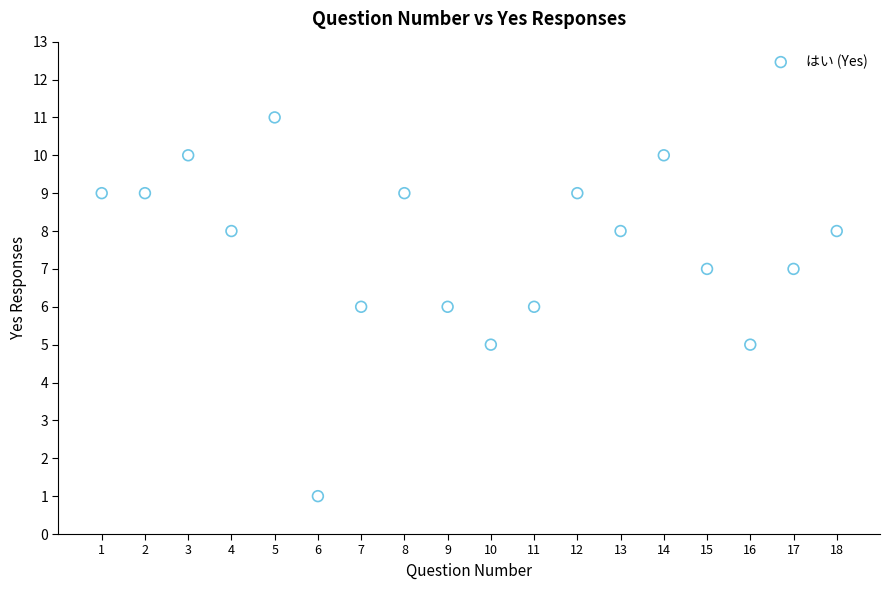

What is the range of X values (max minus min)?

17